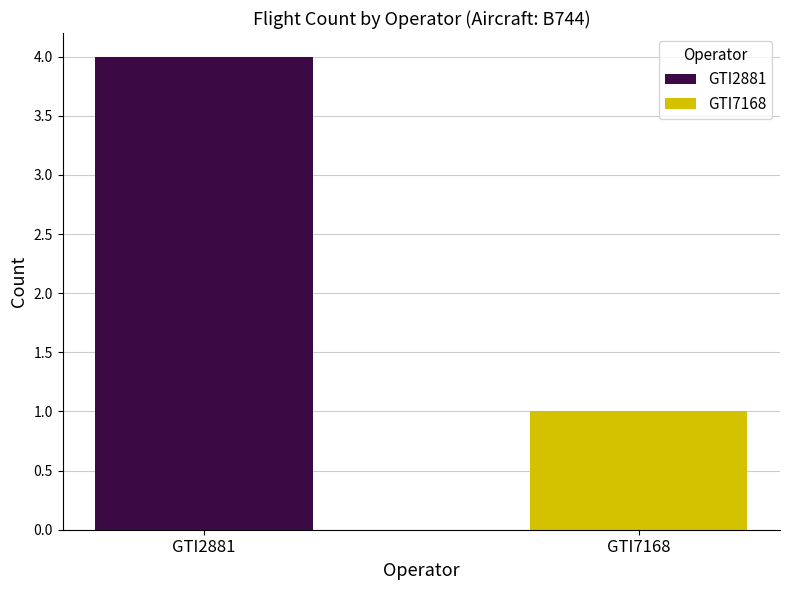

Rank the series by their average value, from lowest to highest.

GTI7168, GTI2881